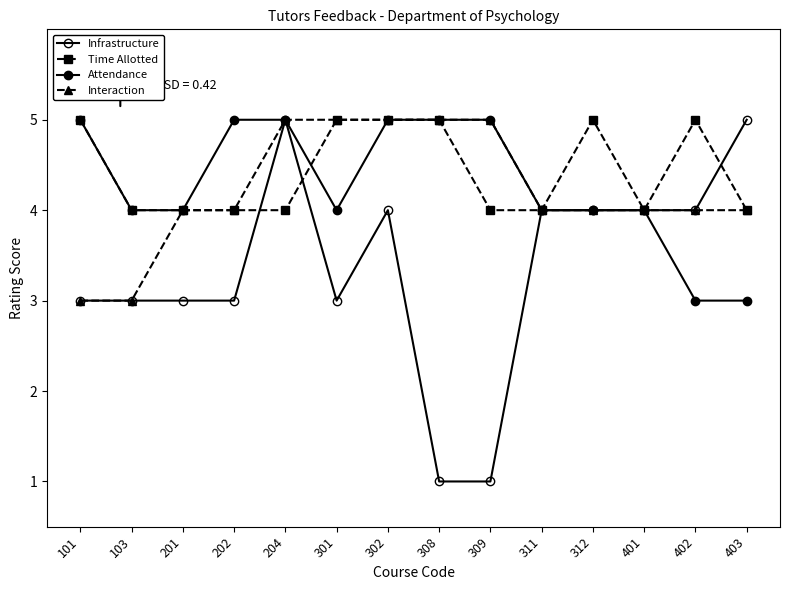

How many categories are shown in the chart?

14